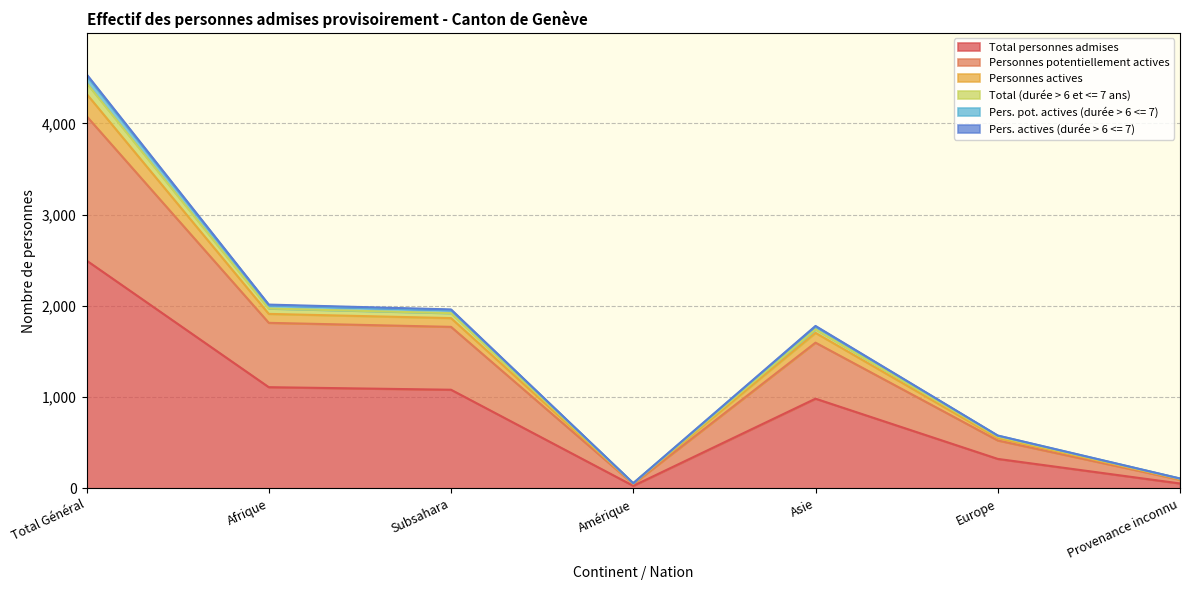

Reading left to right, extract all data points from this chart.

Total personnes admises: Total Général=2497	Afrique=1109	Subsahara=1081	Amérique=28	Asie=983	Europe=323	Provenance inconnu=54
Personnes potentiellement actives: Total Général=4079	Afrique=1814	Subsahara=1770	Amérique=48	Asie=1597	Europe=525	Provenance inconnu=95
Personnes actives: Total Général=4323	Afrique=1912	Subsahara=1866	Amérique=54	Asie=1704	Europe=552	Provenance inconnu=101
Total (durée > 6 et <= 7 ans): Total Général=4538	Afrique=2014	Subsahara=1961	Amérique=57	Asie=1780	Europe=579	Provenance inconnu=108
Pers. pot. actives (durée > 6 <= 7): Total Général=4523	Afrique=2007	Subsahara=1954	Amérique=56	Asie=1774	Europe=578	Provenance inconnu=108
Pers. actives (durée > 6 <= 7): Total Général=4443	Afrique=1971	Subsahara=1920	Amérique=55	Asie=1743	Europe=568	Provenance inconnu=106